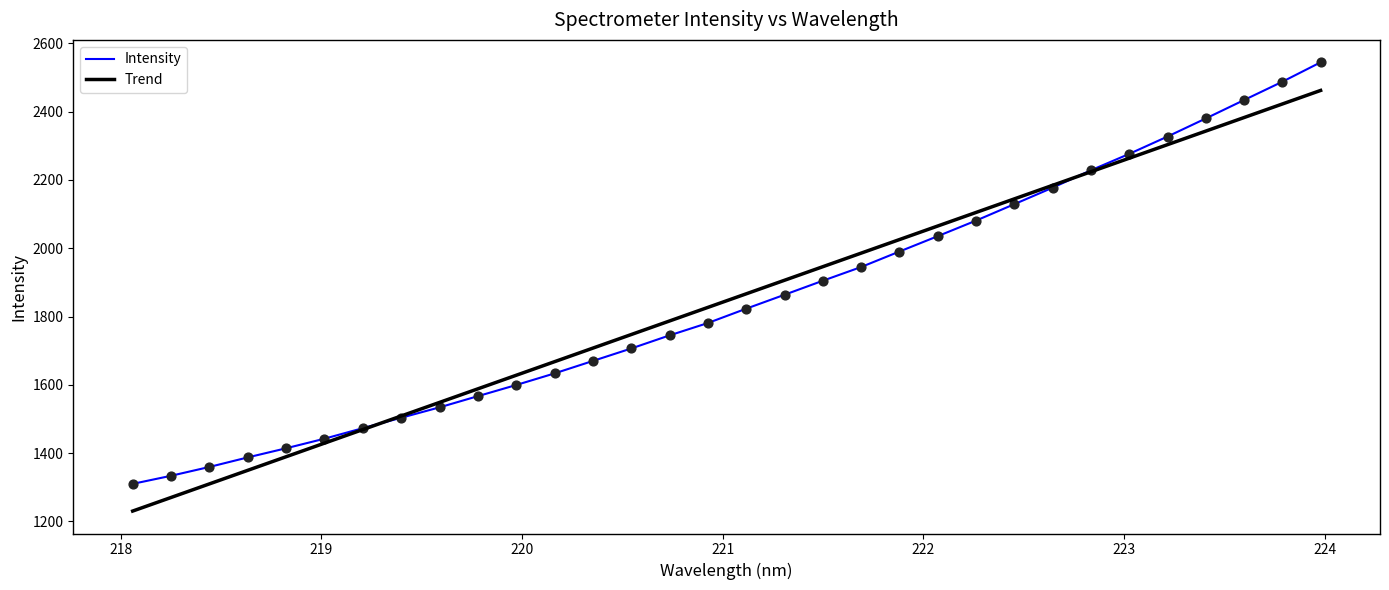

Which series has the widest spread of values?

Intensity